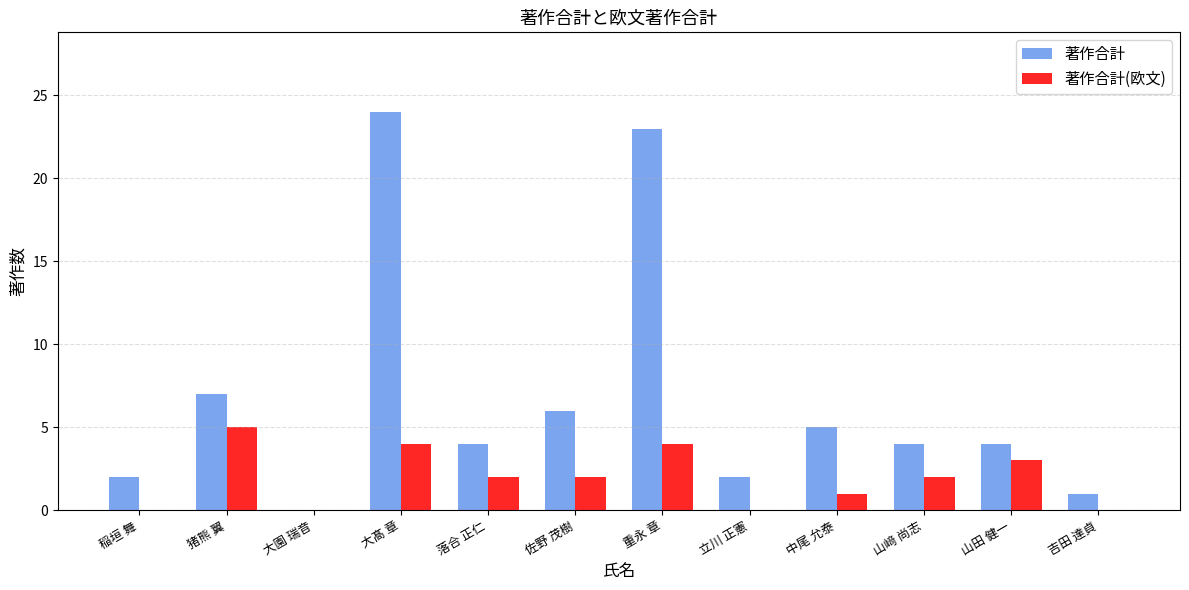

Where is 著作合計 nearest to the value 12?

猪熊 翼